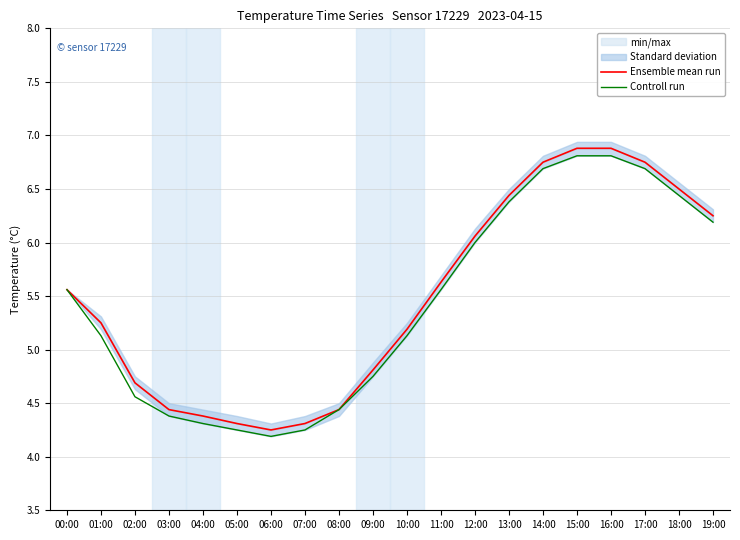

What is the label of the 2nd point from the left?

01:00